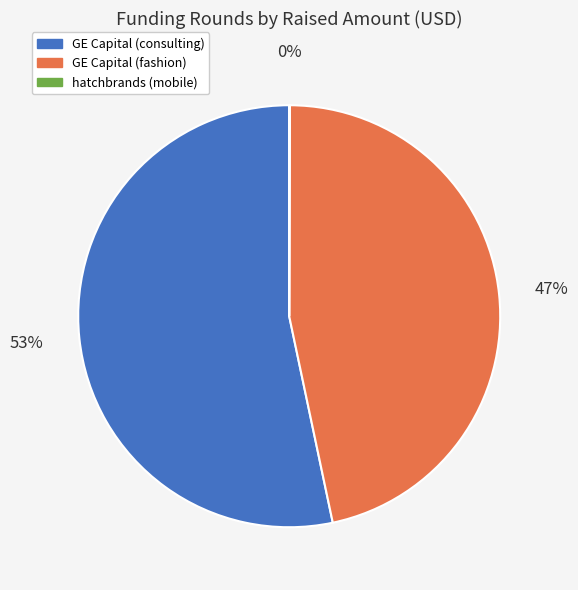

To the nearest percent, what is the average slice percentage?

33%